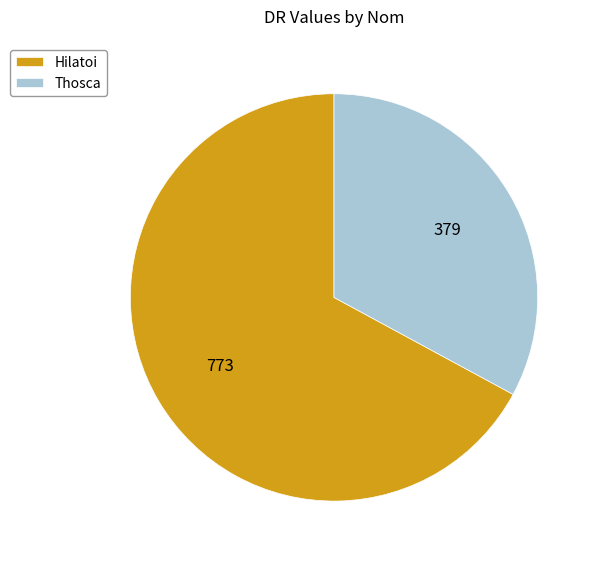

Which has a higher value, Hilatoi or Thosca?

Hilatoi